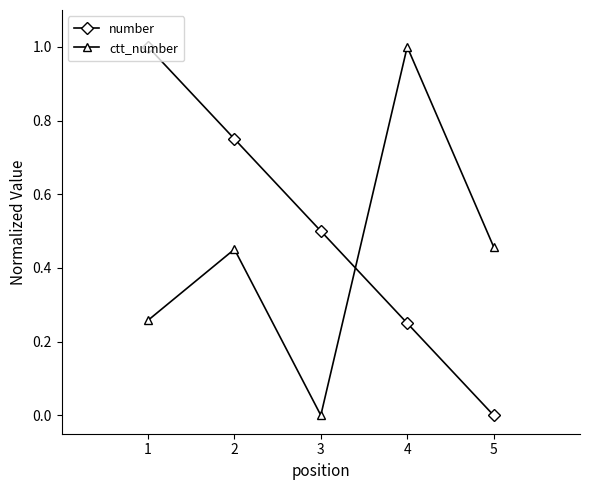

How many lines are shown in the chart?

2